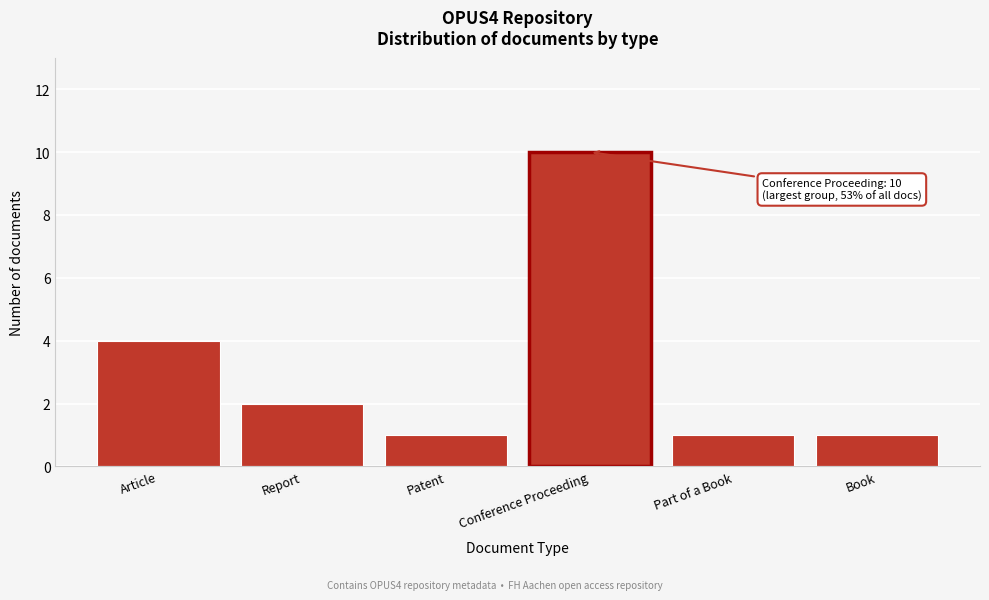

Reading left to right, extract all data points from this chart.

Article=4	Report=2	Patent=1	Conference Proceeding=10	Part of a Book=1	Book=1